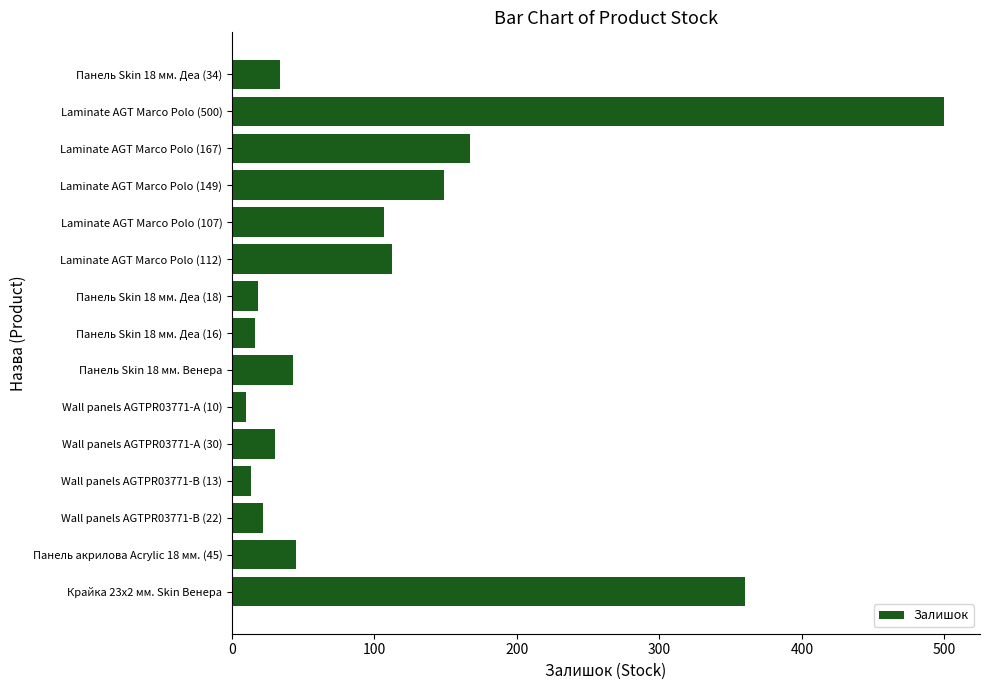

At which label is the value closest to 255?

Laminate AGT Marco Polo (167)